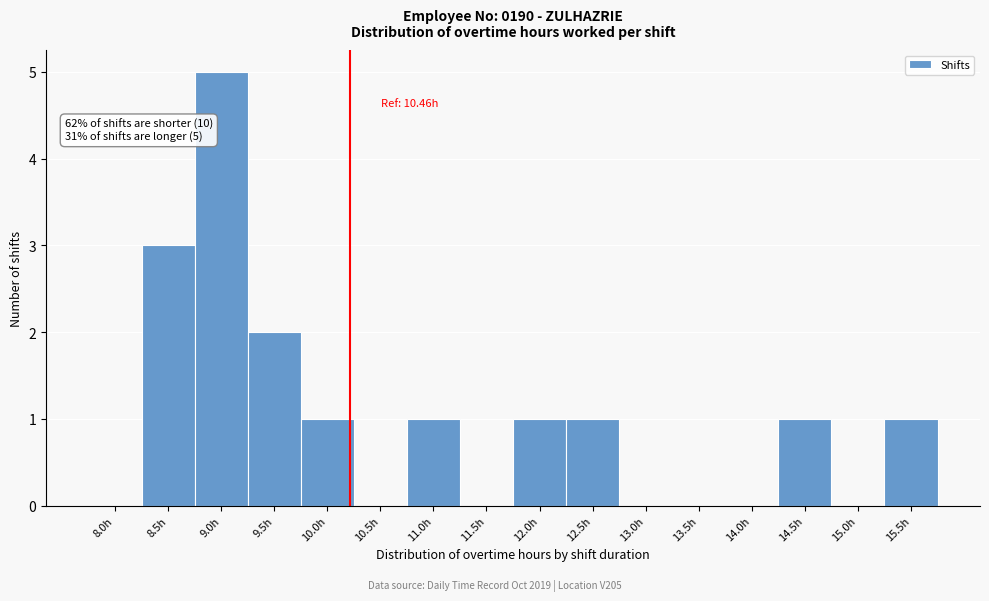

What is the change in value from 9.0h to 13.5h?

-5